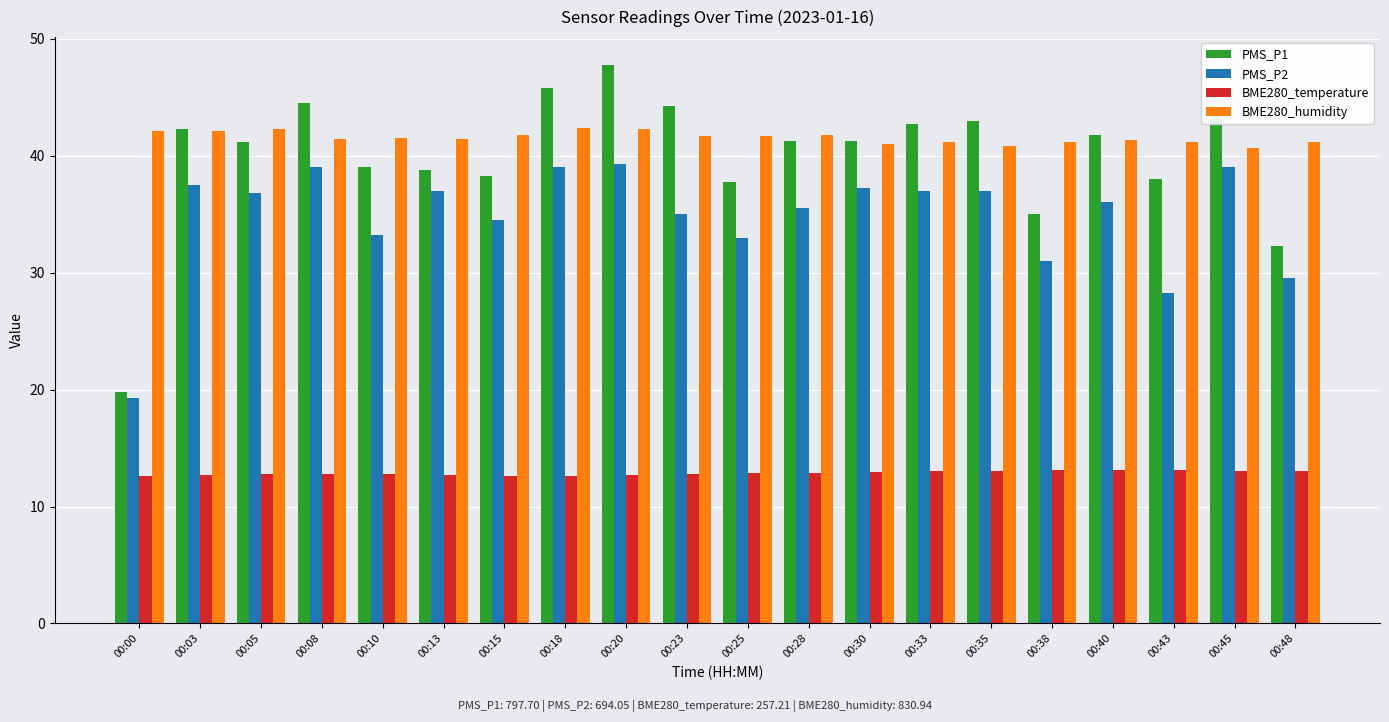

What is the difference between the second highest and minimum values in the BME280_humidity series?

1.7